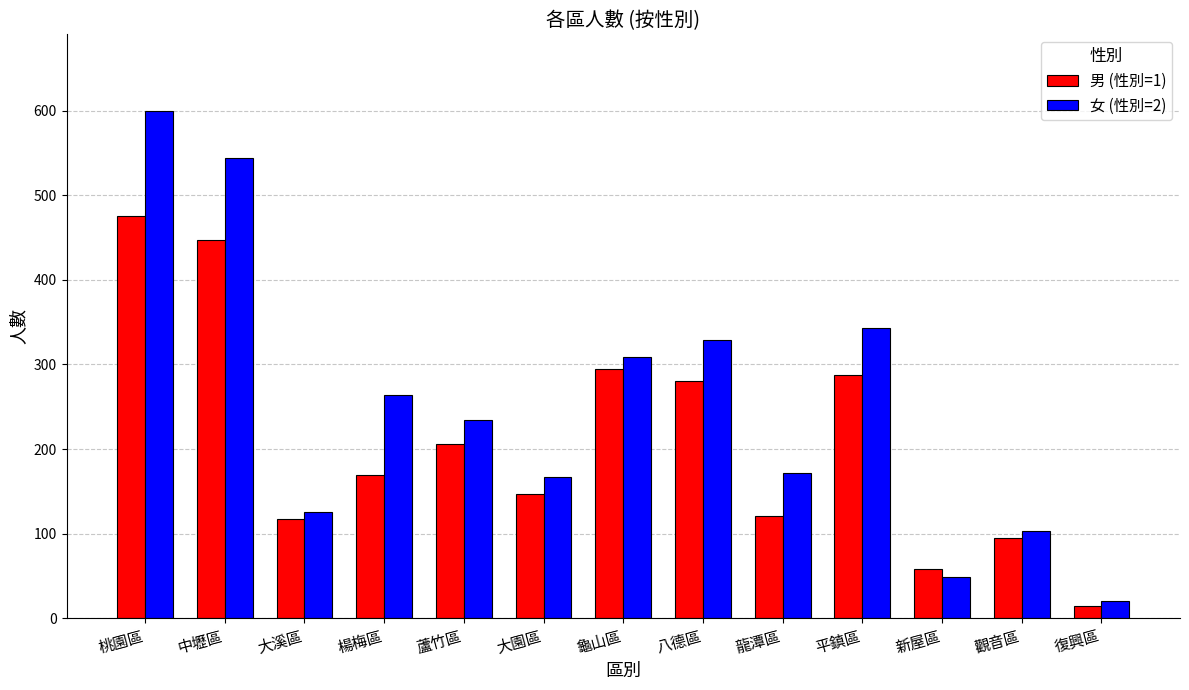

Which series has the largest range (max minus min)?

女 (性別=2)